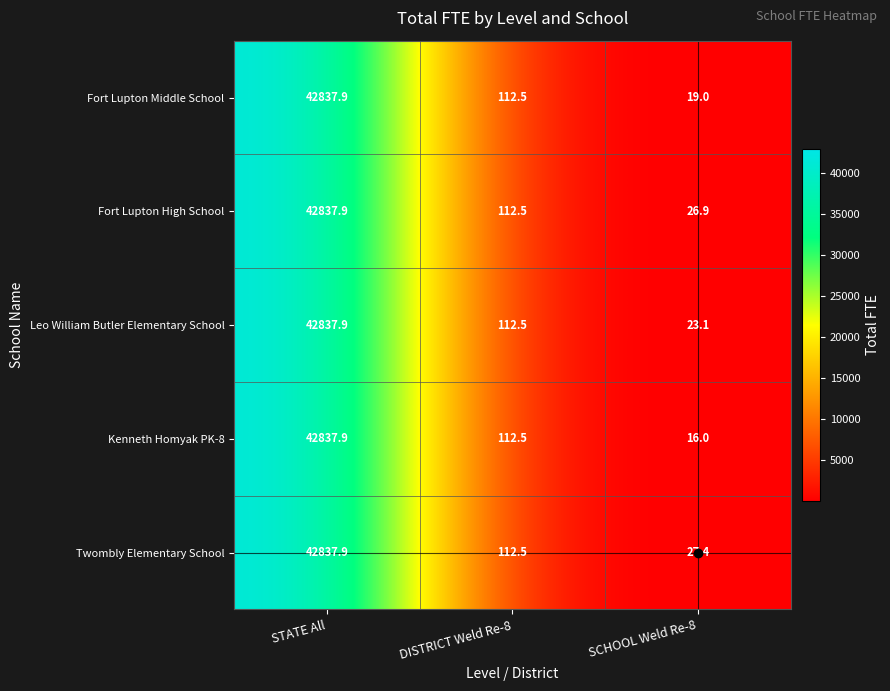

Which category has the lowest value across all series?

SCHOOL Weld Re-8